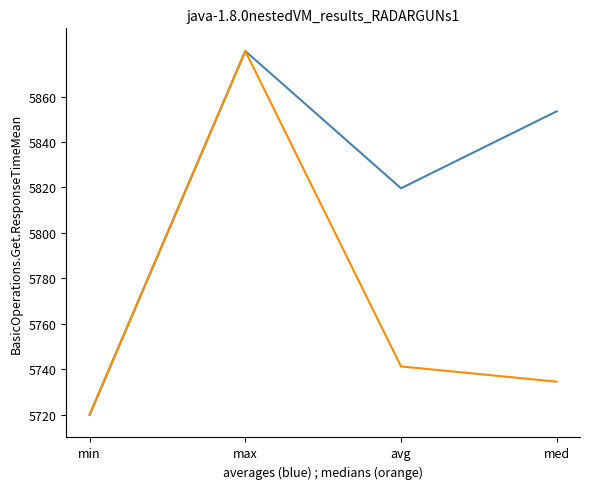

What is the total value across all series at min?

11440.0